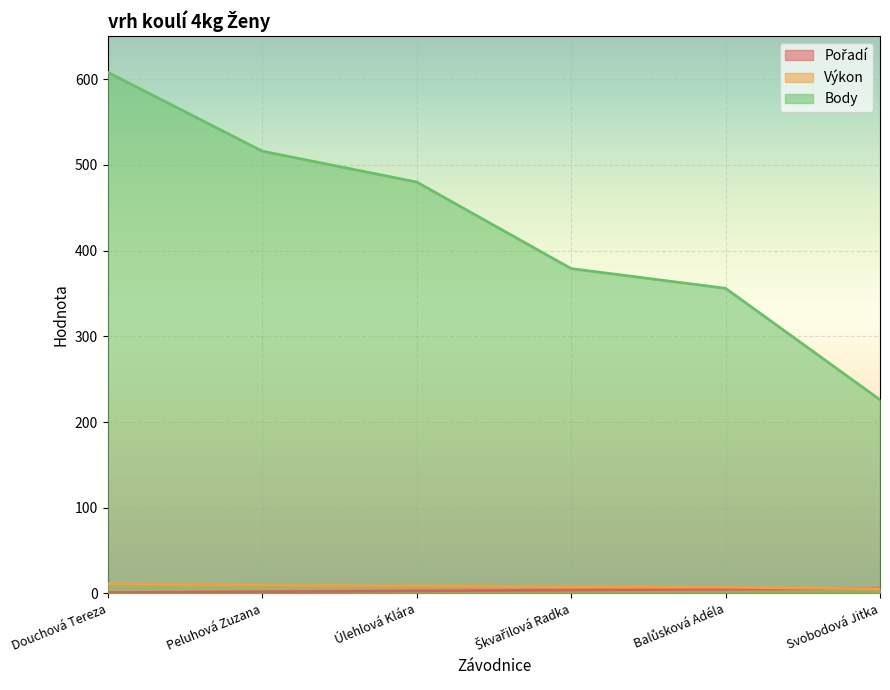

Count the number of categories in the chart.

6